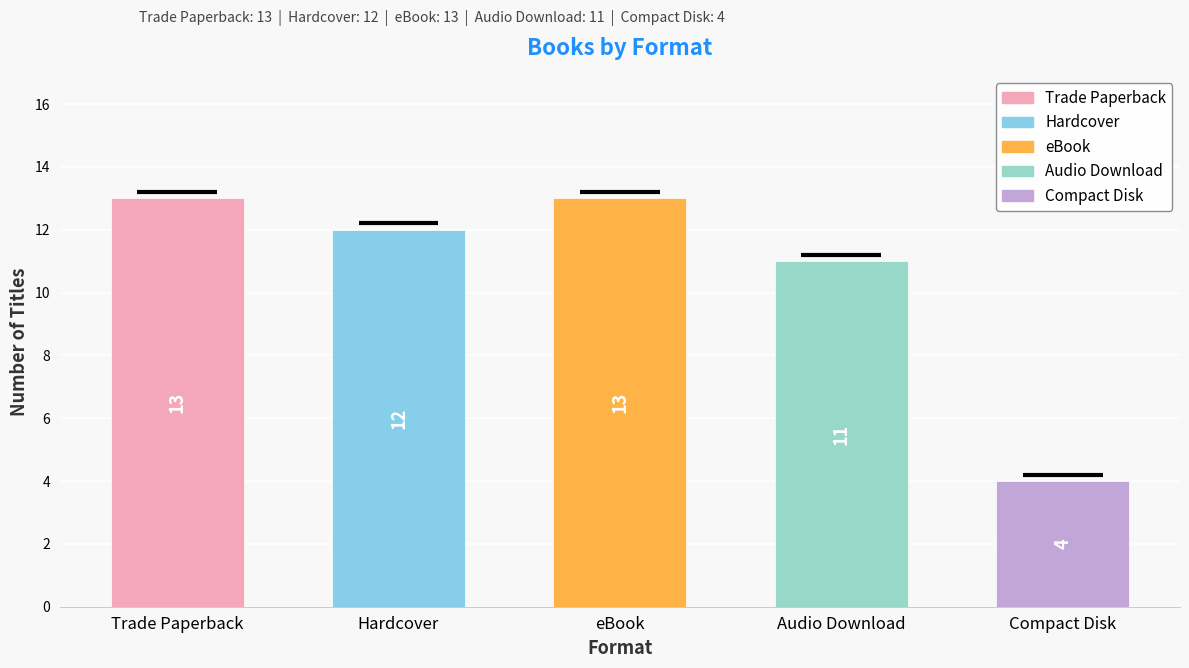

Reading left to right, what are all the values shown in this chart?

13	12	13	11	4